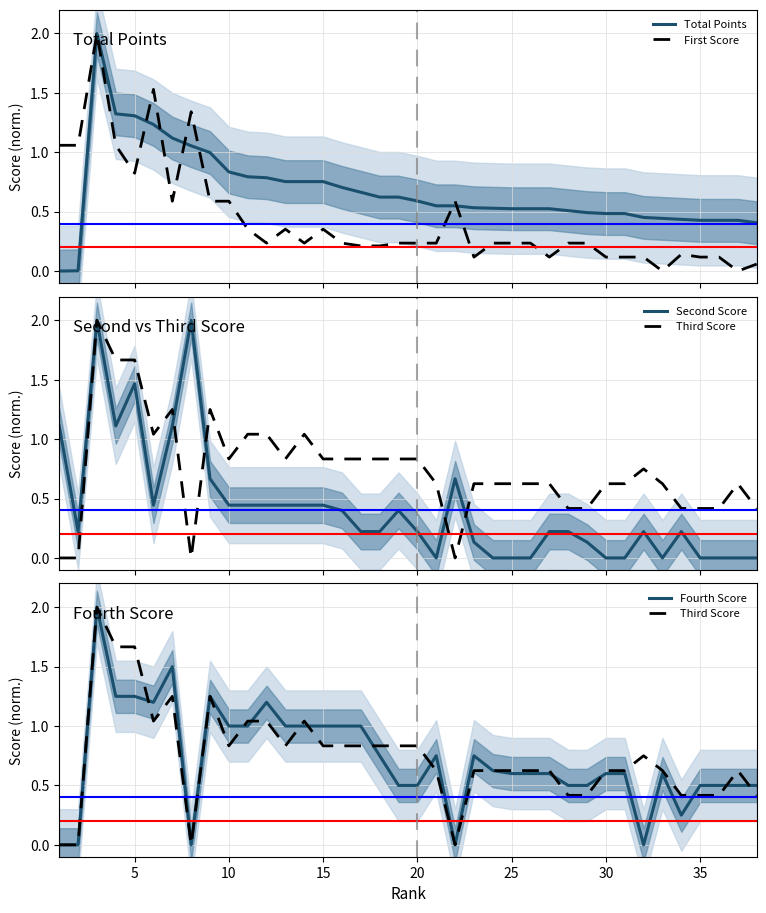

Which series ends up on top after the final intersection of Second Score and Fourth Score?

Fourth Score